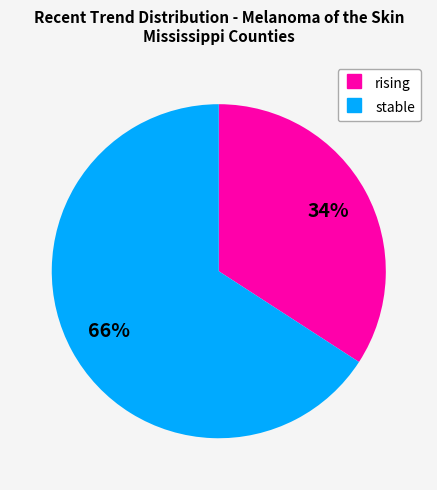

Do stable and rising together represent more than half of the pie?

Yes